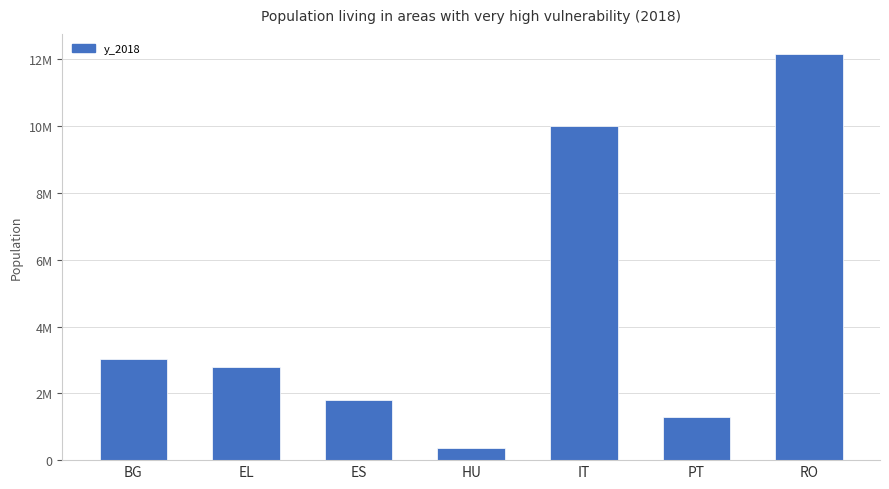

Reading left to right, transcribe all the data shown in this chart.

3020959	2796325	1794620	376334	9993172	1281207	12158615